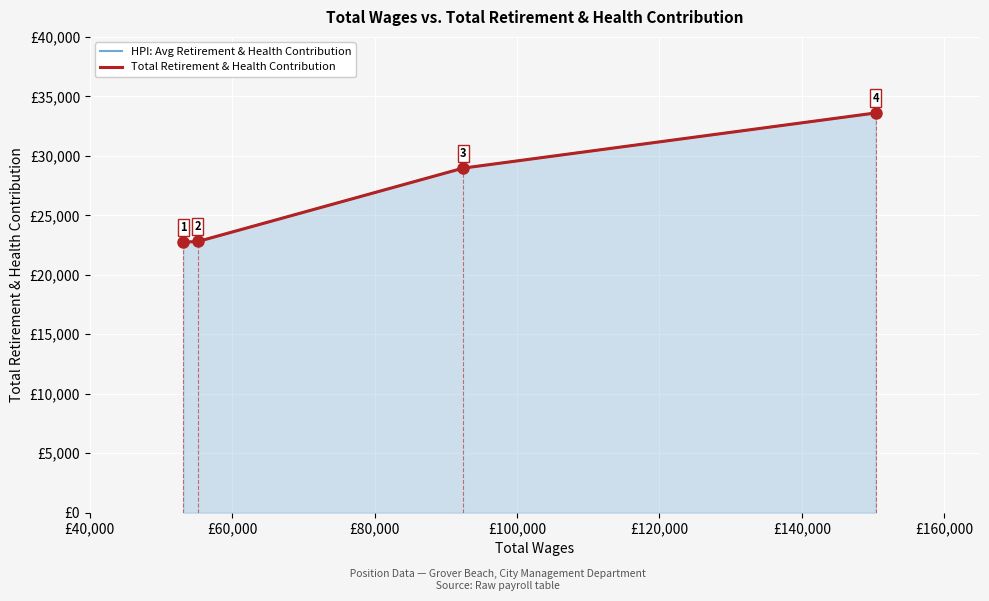

Where is HPI: Avg Retirement & Health Contribution nearest to the value 28176?

£80,000